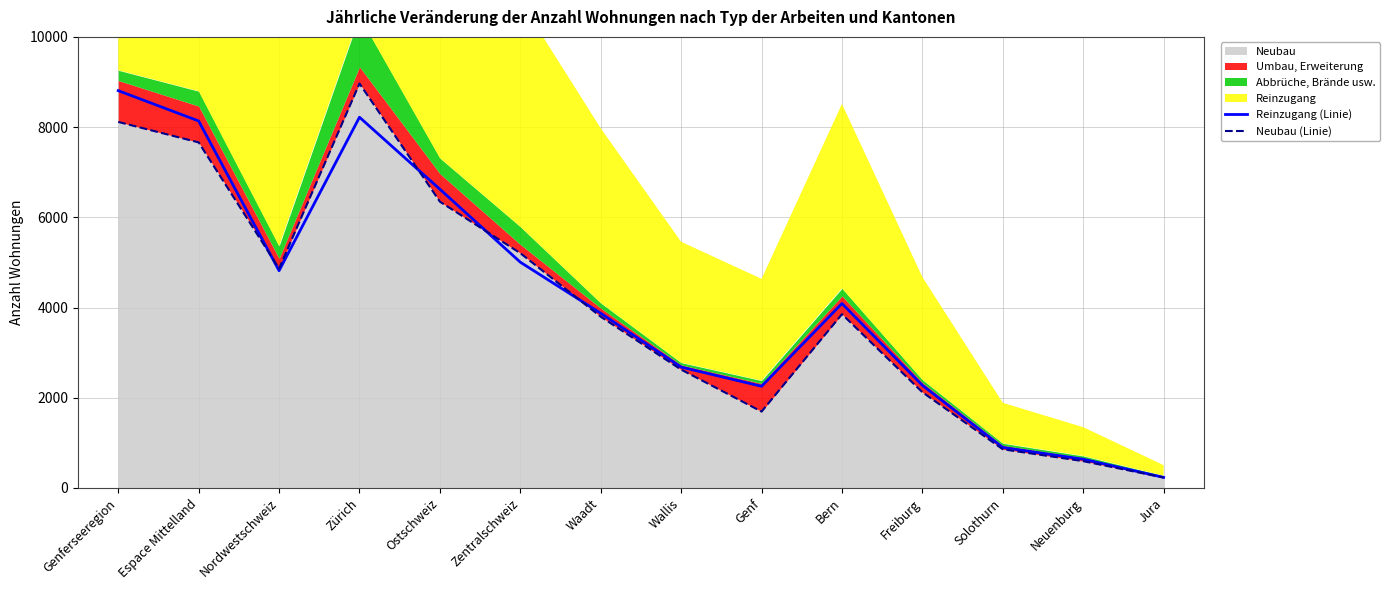

At which label does Reinzugang (Linie) reach its peak?

Genferseeregion